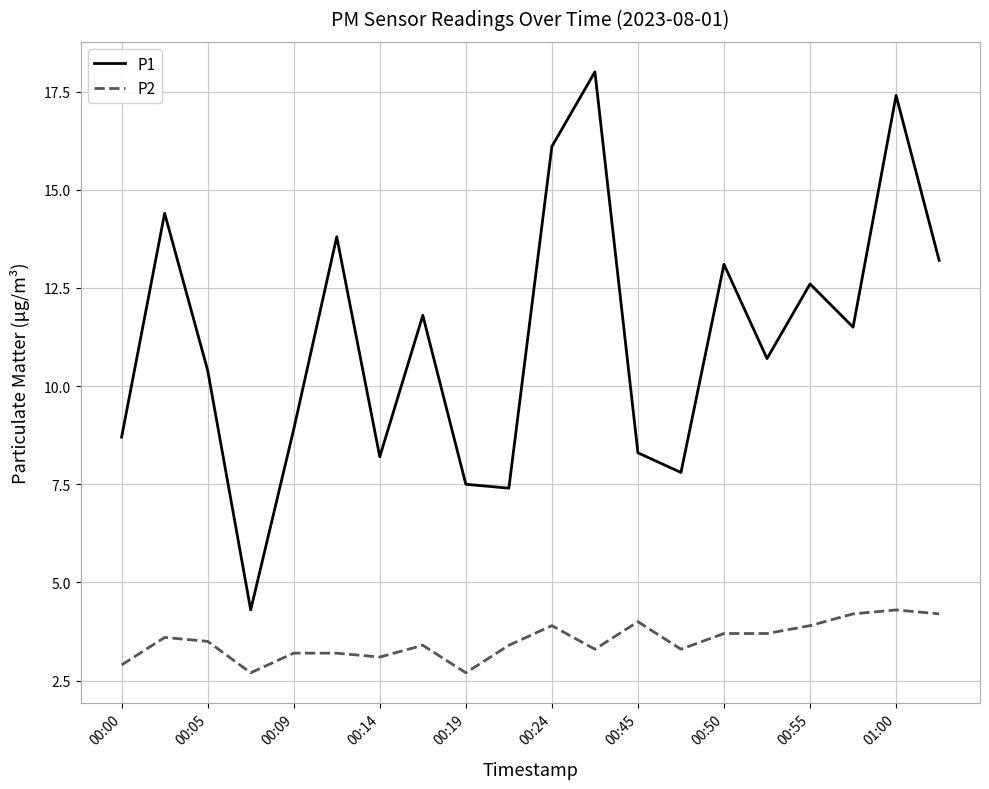

Which series has the largest total across all categories?

P1